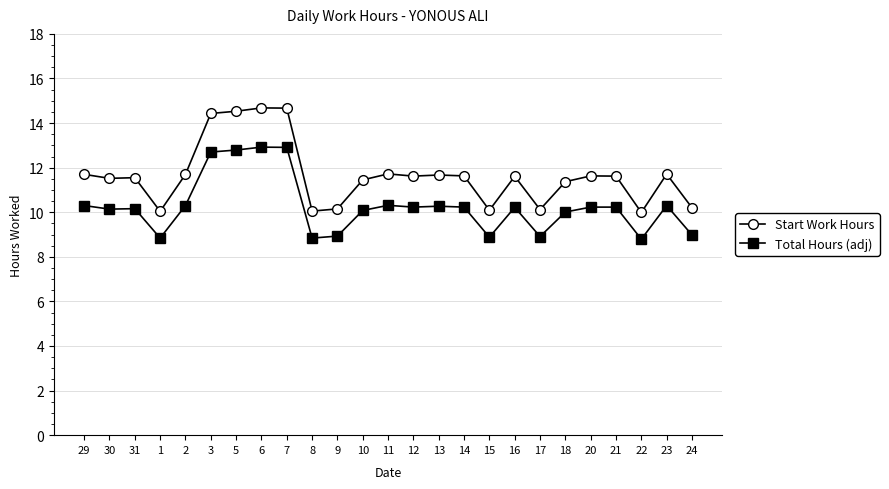

Where does the Total Hours (adj) series first go above 10?

29